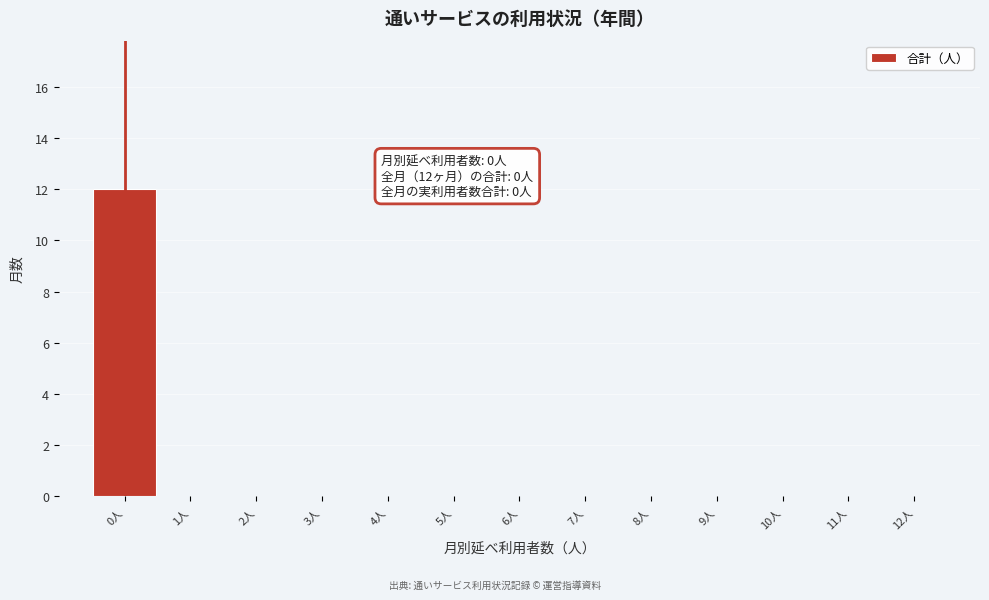

Reading left to right, list all the values displayed in this chart.

0人=12	1人=0	2人=0	3人=0	4人=0	5人=0	6人=0	7人=0	8人=0	9人=0	10人=0	11人=0	12人=0